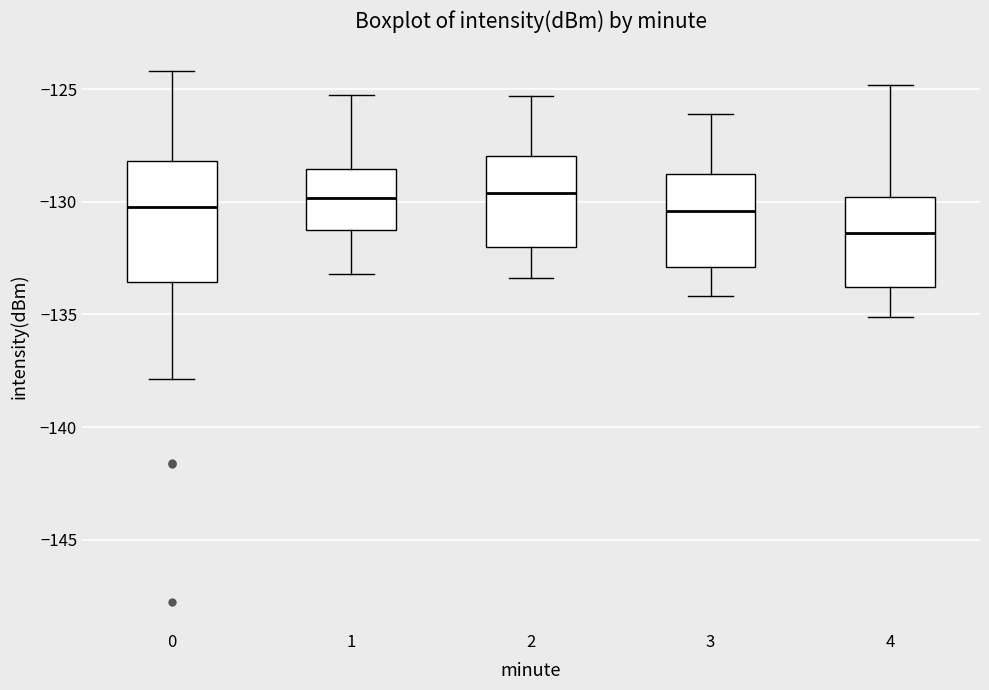

Reading left to right, transcribe this box plot: for each box, give where its median line is, the range the box spans, and where its two whiskers end, as read against the y-axis. The values are not printed on the chart, so give them approximately, as read against the axis.

0: median -130.0, box -133.5 to -128.0, whiskers -138.0 to -124.0
1: median -130.0, box -131.5 to -128.5, whiskers -133.0 to -125.0
2: median -129.5, box -132.0 to -128.0, whiskers -133.5 to -125.5
3: median -130.5, box -133.0 to -129.0, whiskers -134.0 to -126.0
4: median -131.5, box -134.0 to -130.0, whiskers -135.0 to -125.0